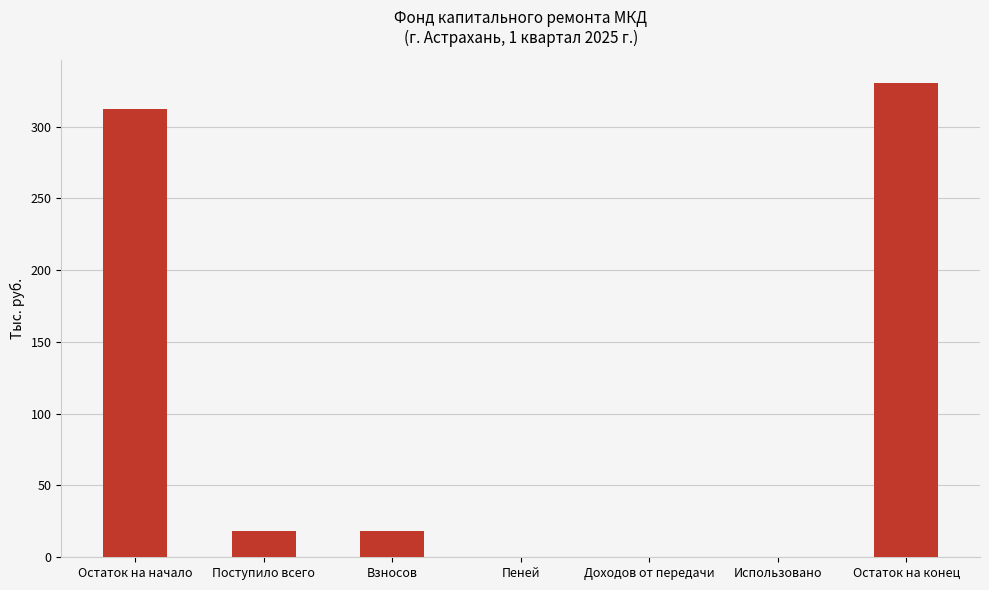

What is the greatest value displayed?

330.2